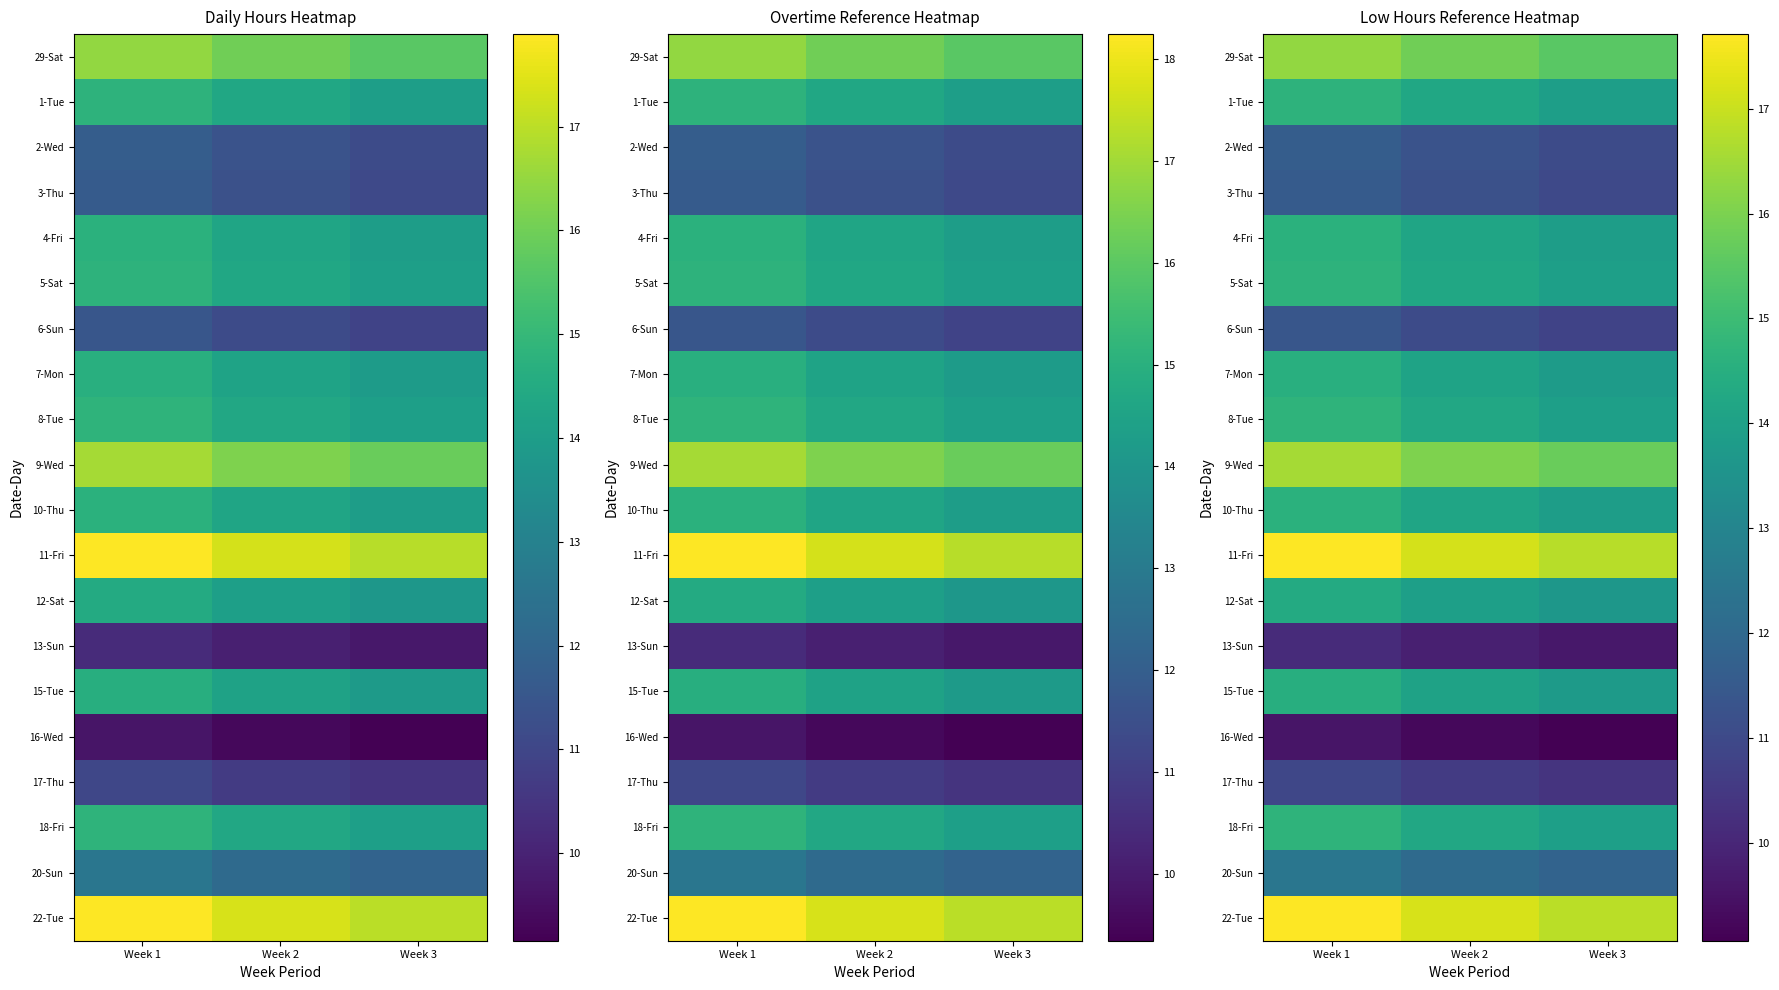

Is it true that 4-Fri equals 3.7 at Week 1?

False